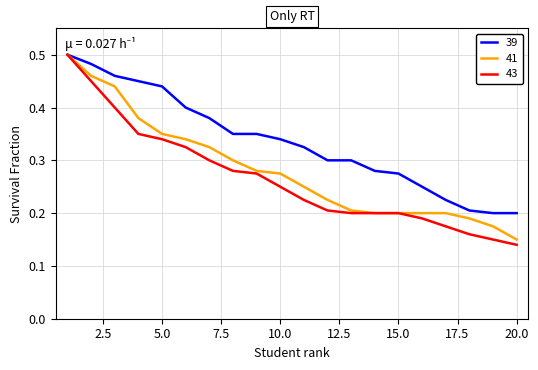

Rank the series by their average value, from highest to lowest.

39, 41, 43